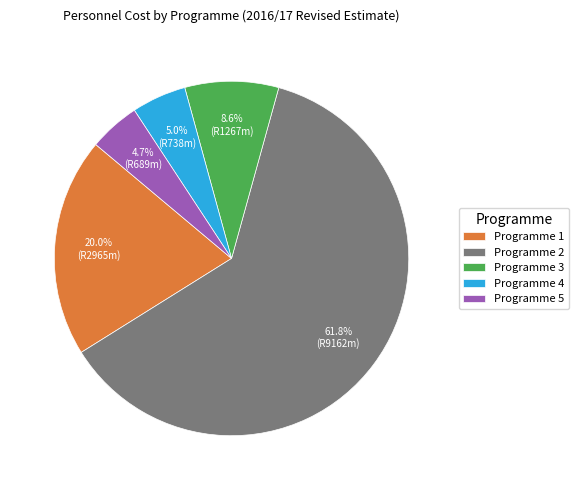

What portion of the pie excludes Programme 3?

91.4%